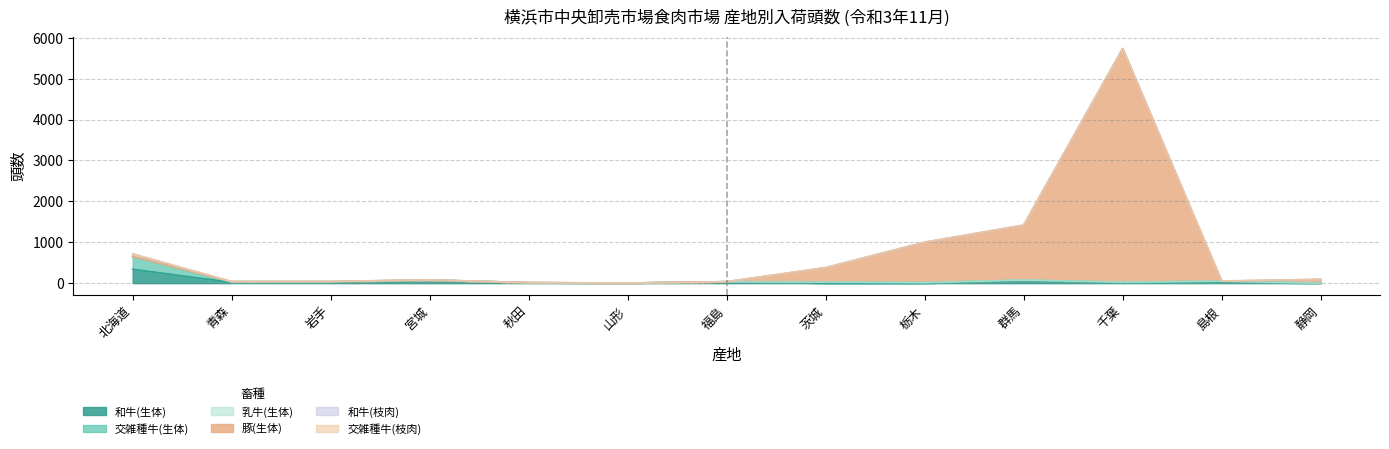

True or false: 和牛(生体) and 和牛(枝肉) intersect in this chart.

False